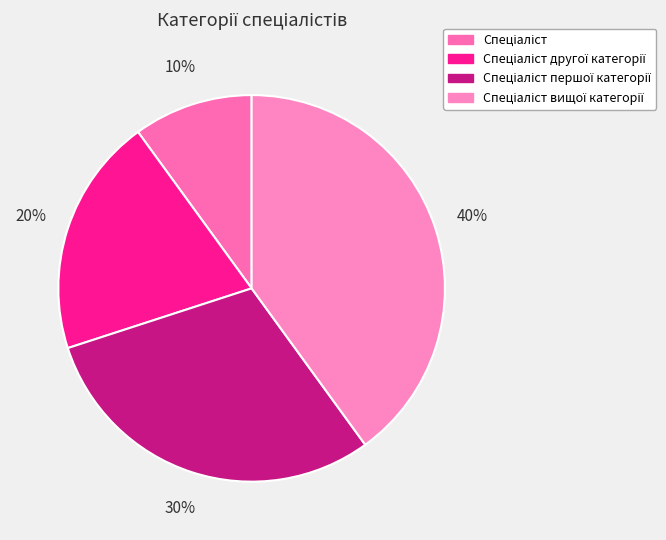

What percentage is NOT represented by Спеціаліст вищої категорії?

60.0%